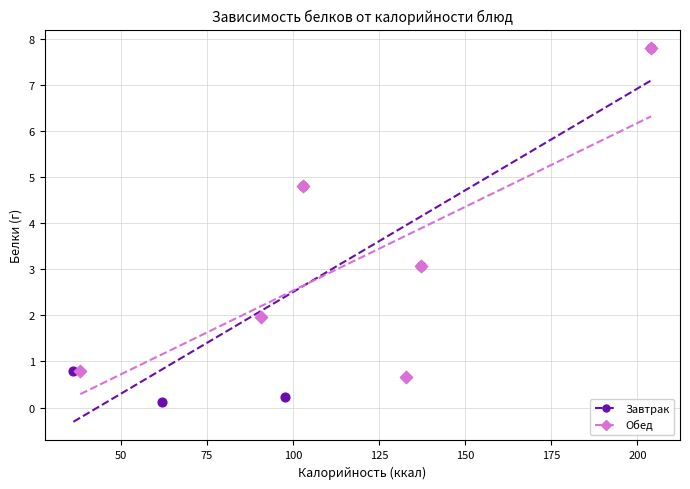

Which series has the largest Y range (max minus min)?

Завтрак